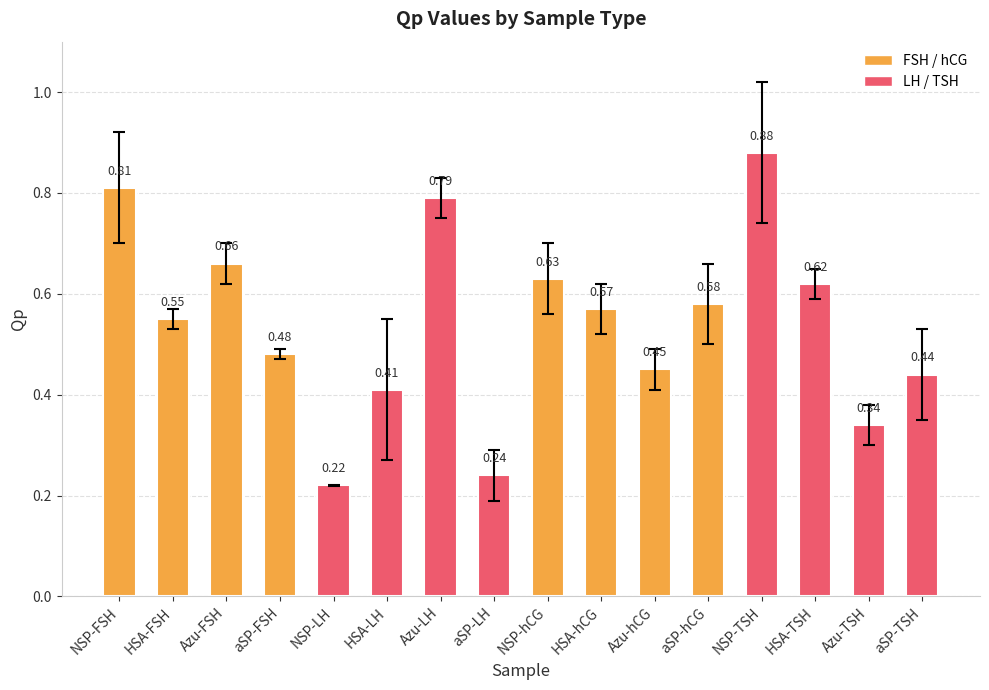

What is the sum of the values at aSP-TSH and HSA-FSH?

1.0